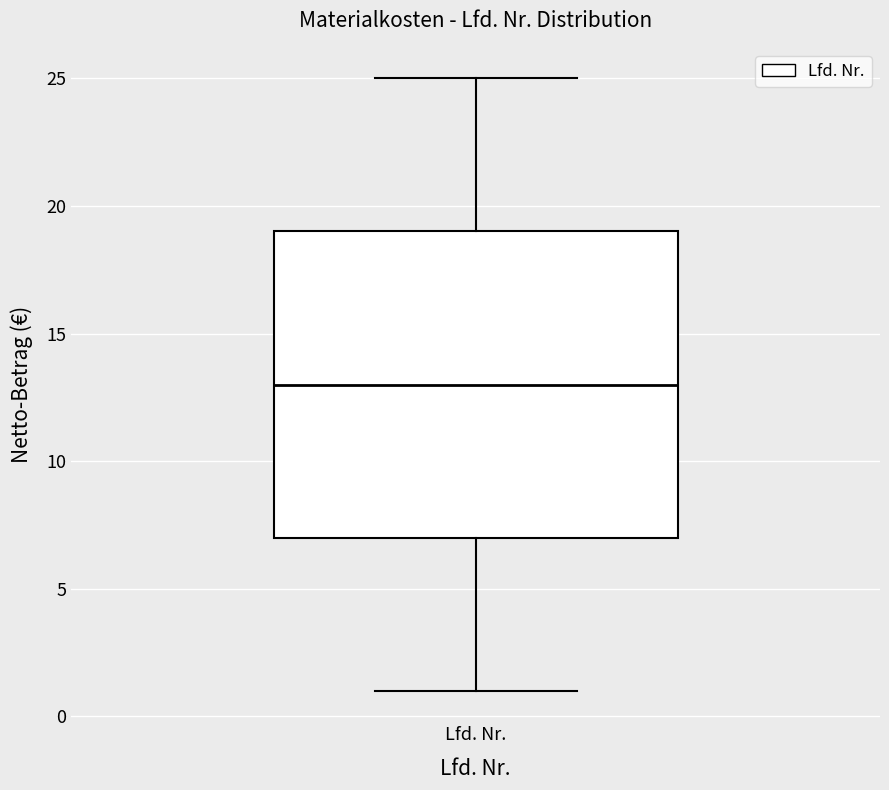

Transcribe this box plot: give where the median line is, the range the box spans, and where the two whiskers end, as read against the y-axis. The values are not printed on the chart, so give them approximately, as read against the axis.

median 13, box 7 to 19, whiskers 1 to 25